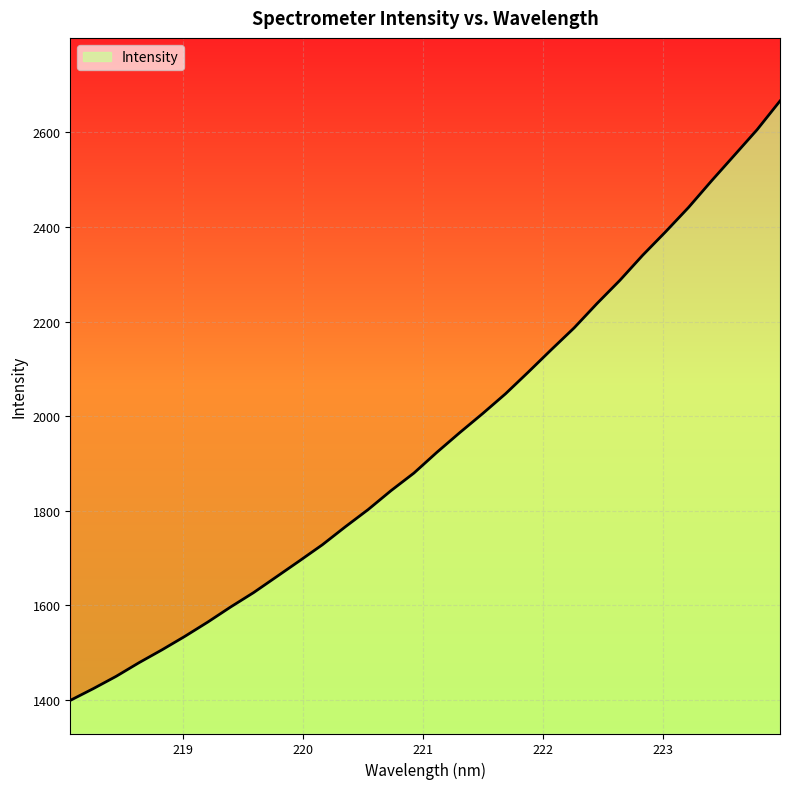

How many data points are above 1923?

16